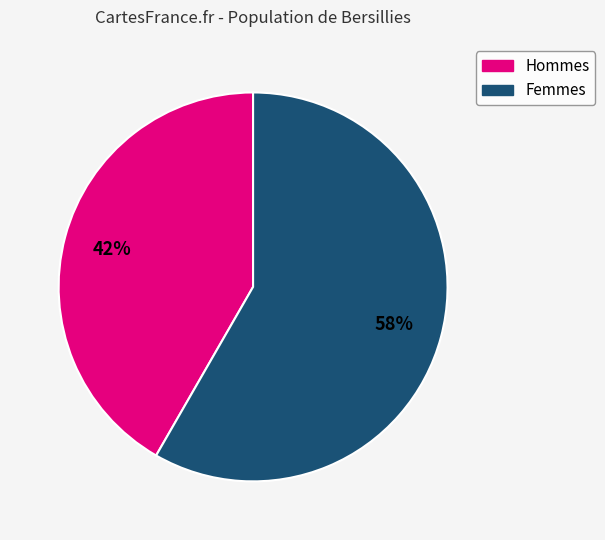

Is there a majority slice in this chart?

Yes